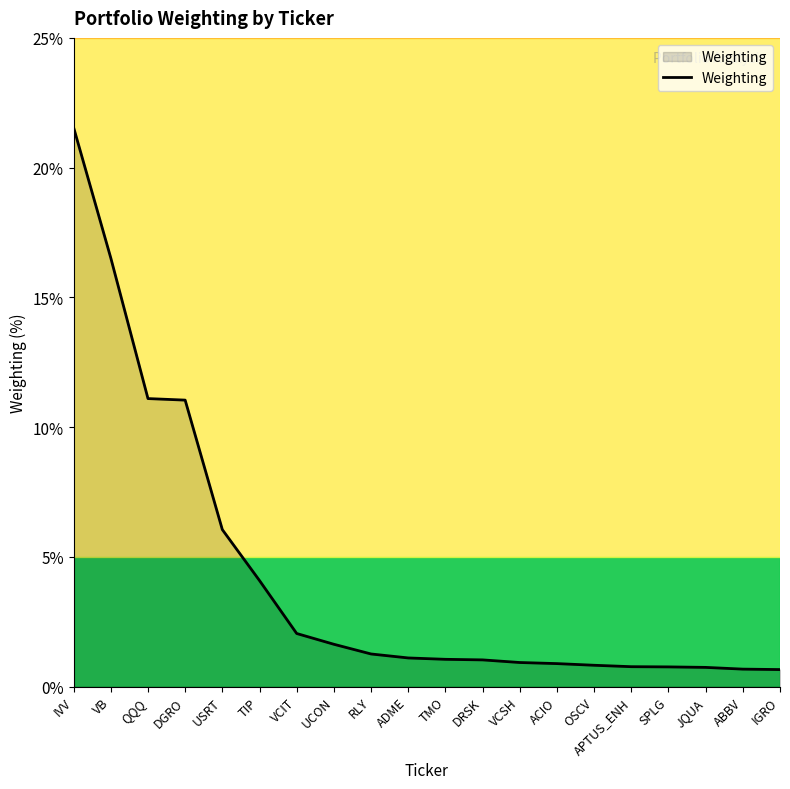

True or false: the data shows 11.1 at QQQ.

True